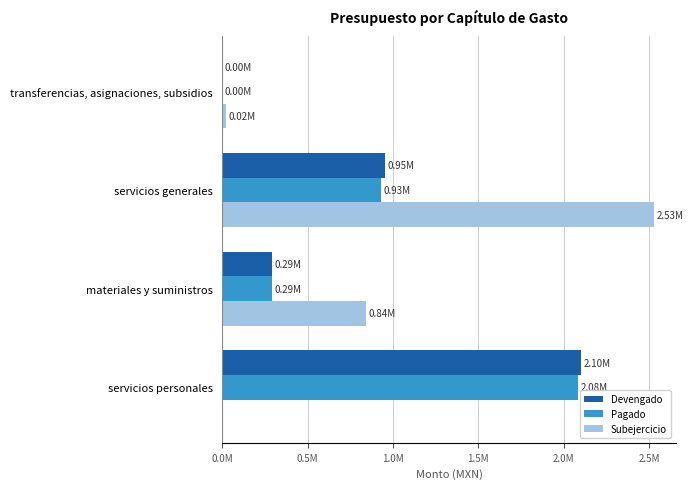

At which label is Subejercicio closest to 1264933?

materiales y suministros